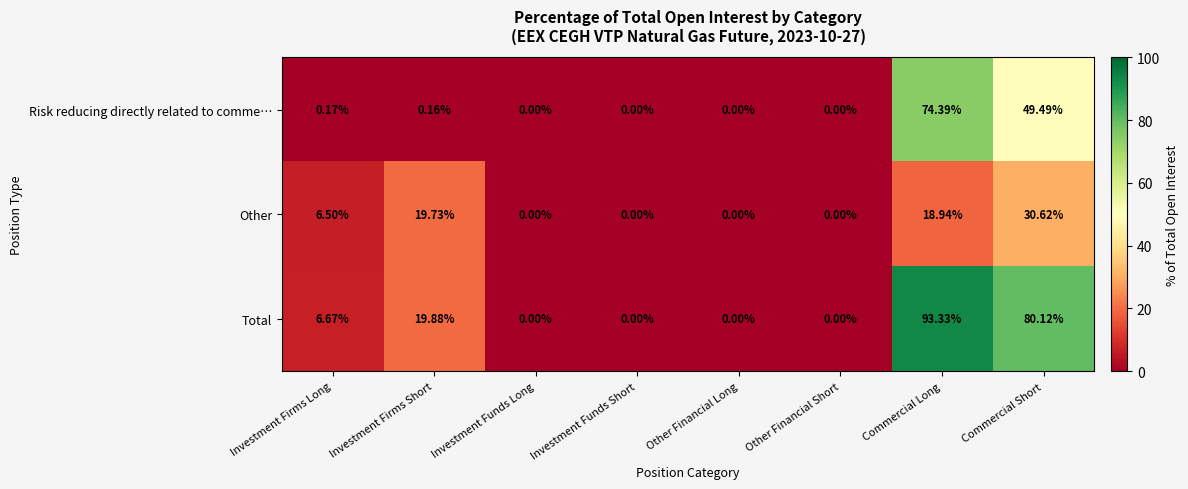

At which label does Risk reducing directly related to comme… reach its peak?

Commercial Long